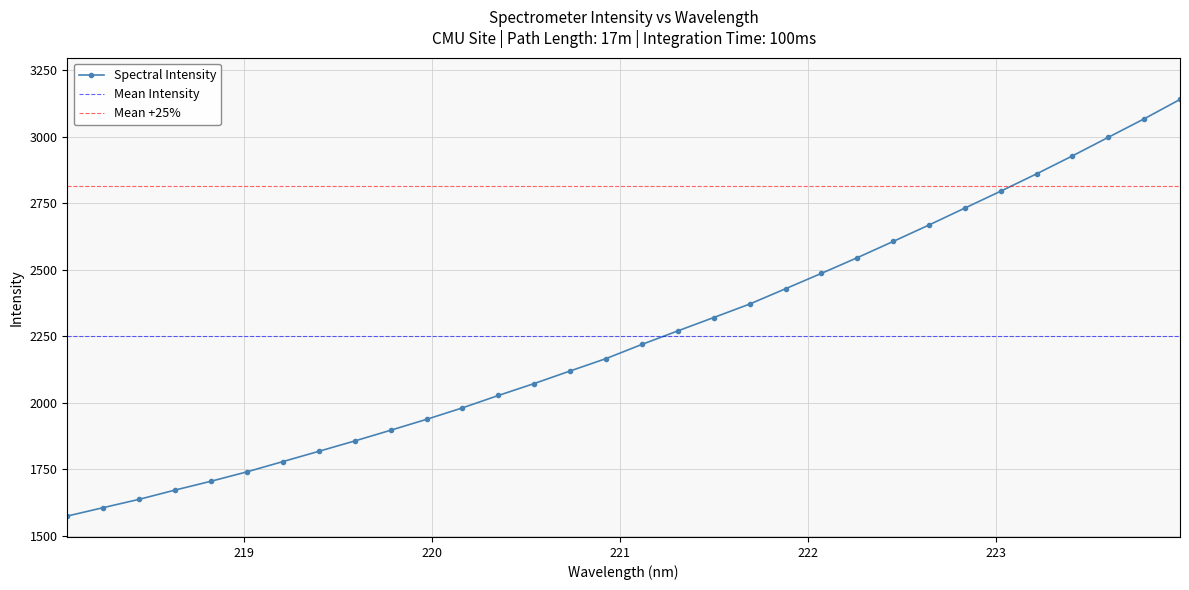

List the labels in order of value, largest first.

223.9802, 223.7895, 223.5987, 223.408, 223.2172, 223.0264, 222.8355, 222.6447, 222.4538, 222.263, 222.0721, 221.8812, 221.6902, 221.4993, 221.3083, 221.1174, 220.9264, 220.7354, 220.5444, 220.3533, 220.1623, 219.9712, 219.7801, 219.589, 219.3979, 219.2067, 219.0156, 218.8244, 218.6332, 218.442, 218.2508, 218.0596